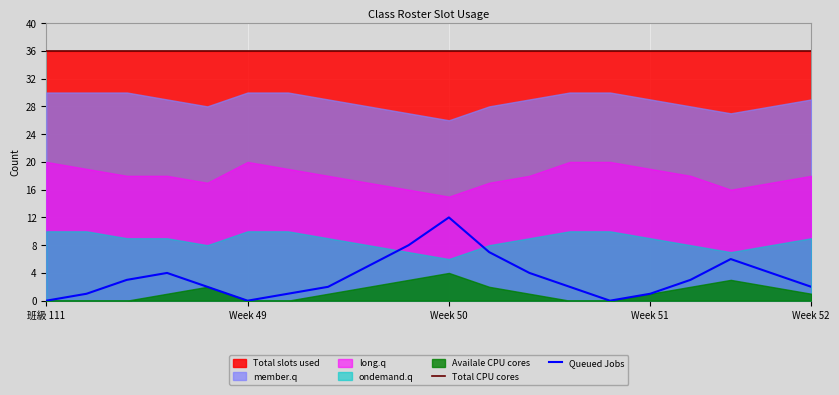

True or false: Total CPU cores and Queued Jobs intersect in this chart.

False